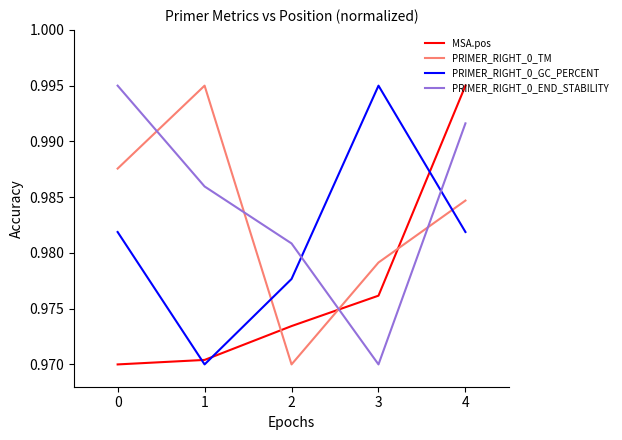

Rank the series by their average value, from highest to lowest.

PRIMER_RIGHT_0_END_STABILITY, PRIMER_RIGHT_0_TM, PRIMER_RIGHT_0_GC_PERCENT, MSA.pos